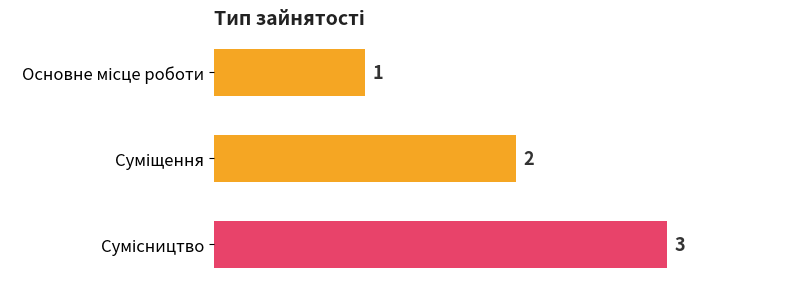

What is the greatest value displayed?

3